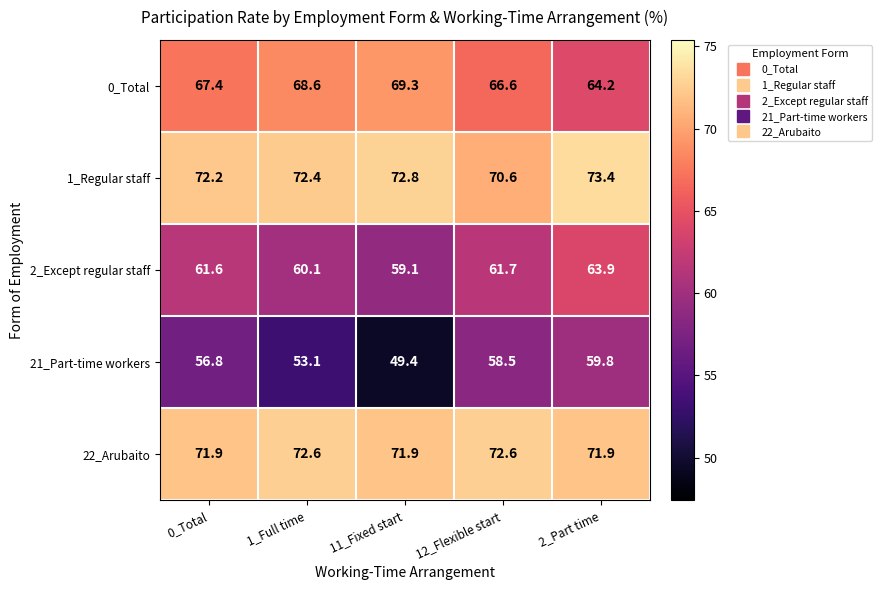

Which category has the lowest value across all series?

11_Fixed start